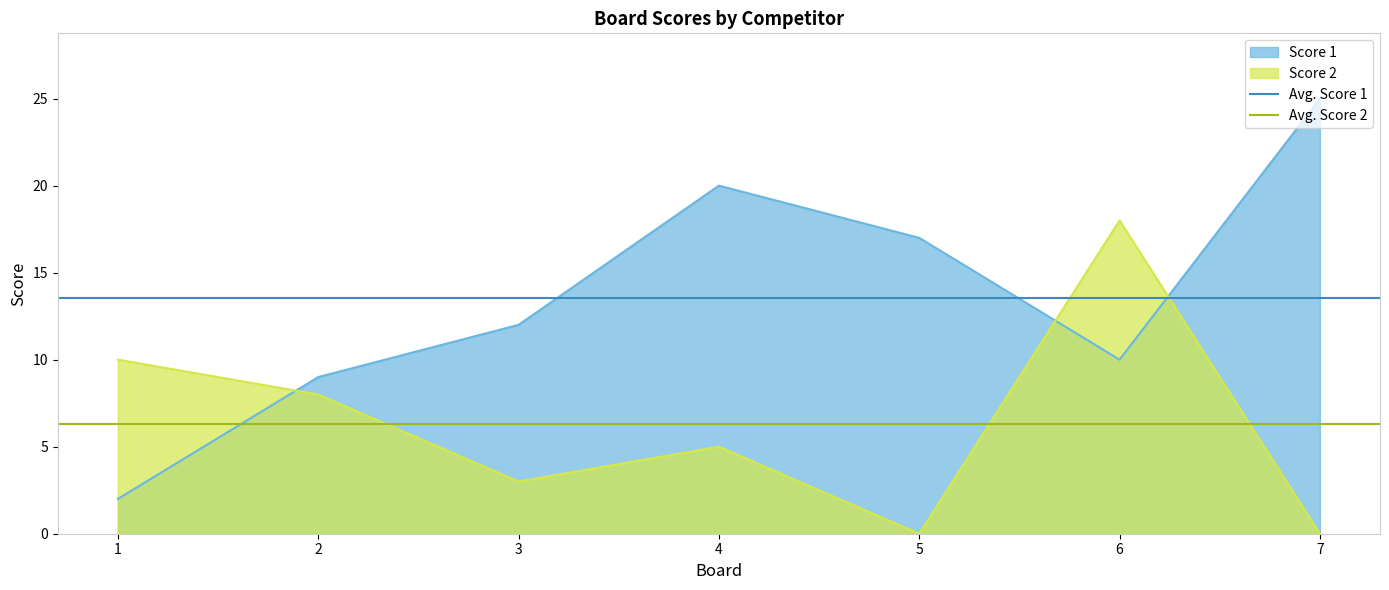

List the labels in order of Score 1 value, largest first.

7, 4, 5, 3, 6, 2, 1